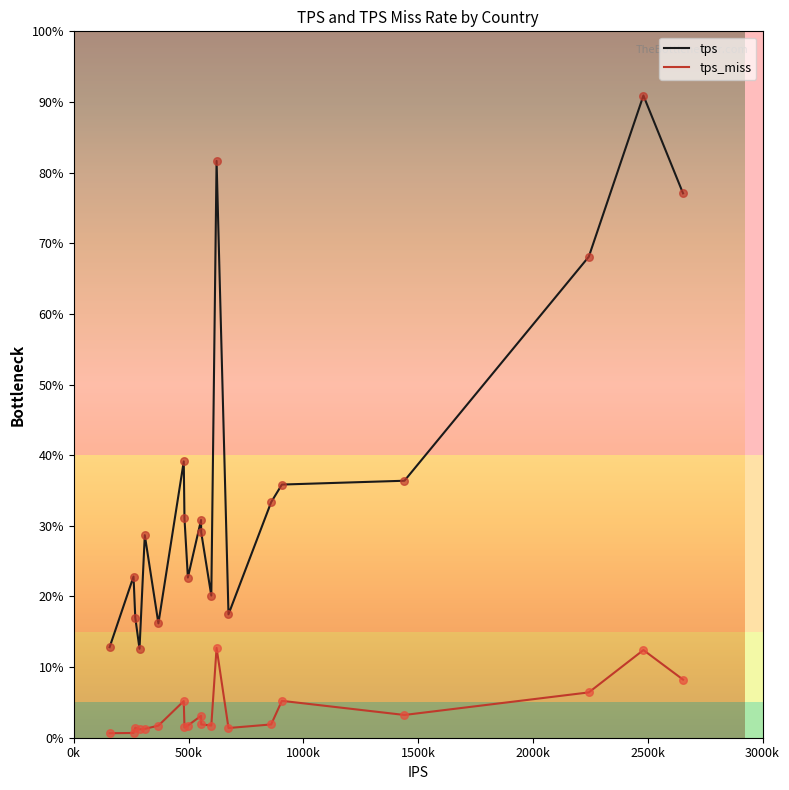

Does the chart have visible grid lines?

No